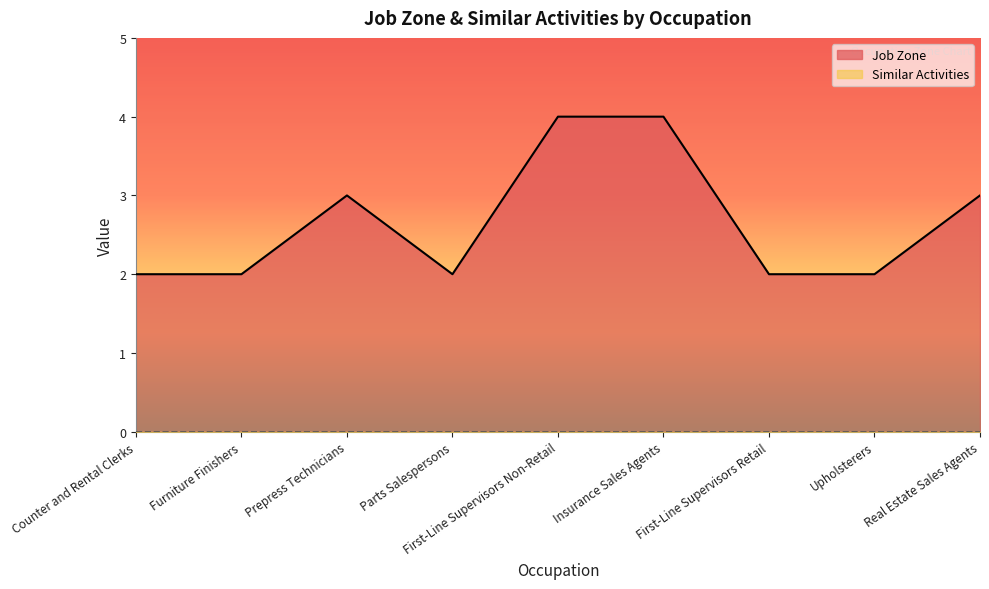

Where is the data nearest to the value 3?

Prepress Technicians